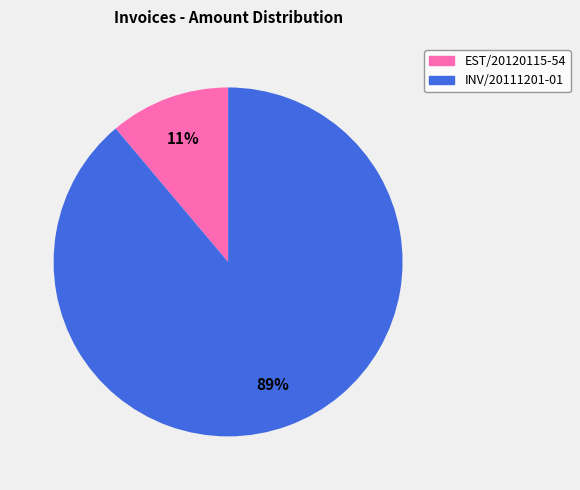

Which category accounts for the majority?

INV/20111201-01